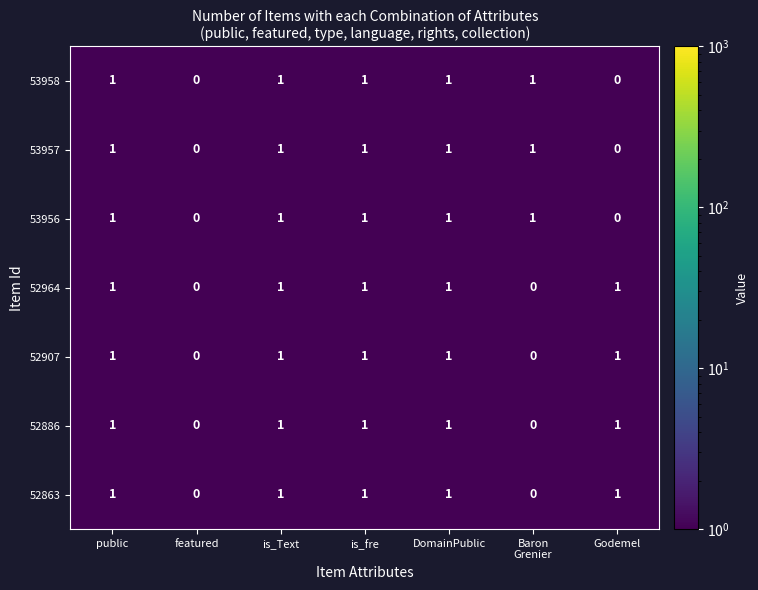

What is the sum of all 53958 values?

5